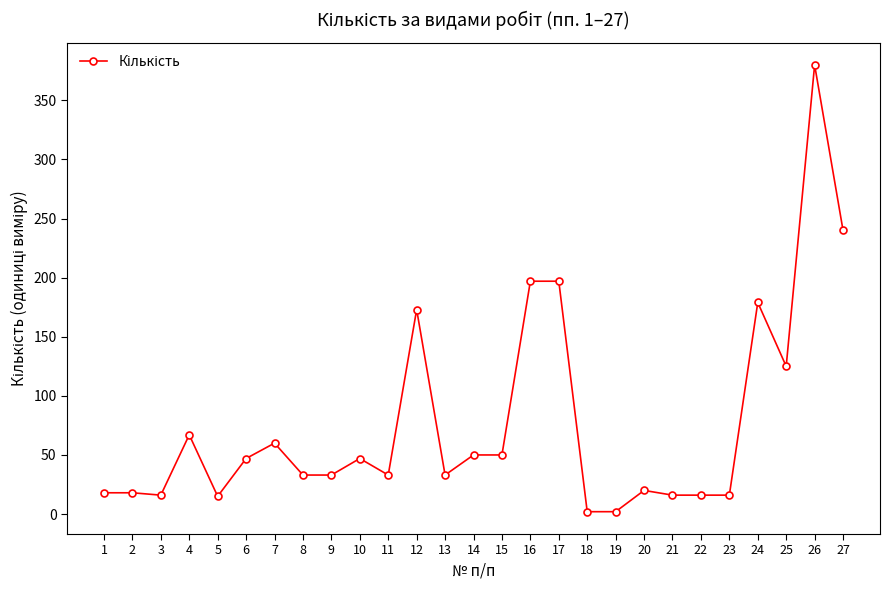

True or false: the data has more than 2 interior local peaks.

True